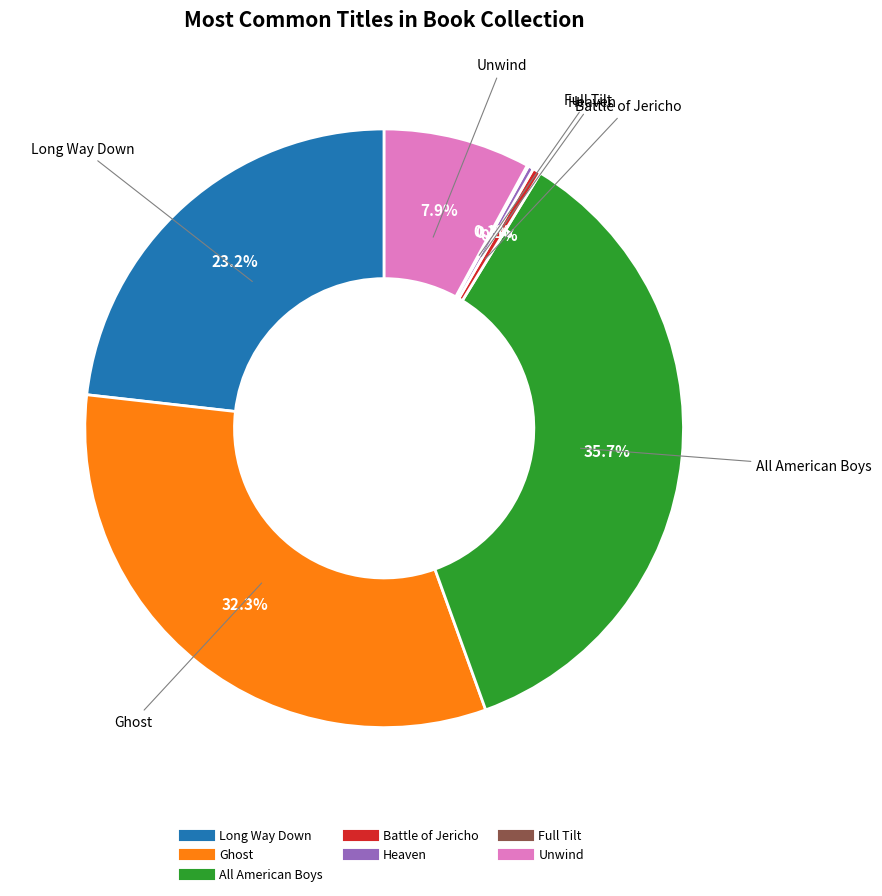

Is there any slice that represents more than half of the pie?

No